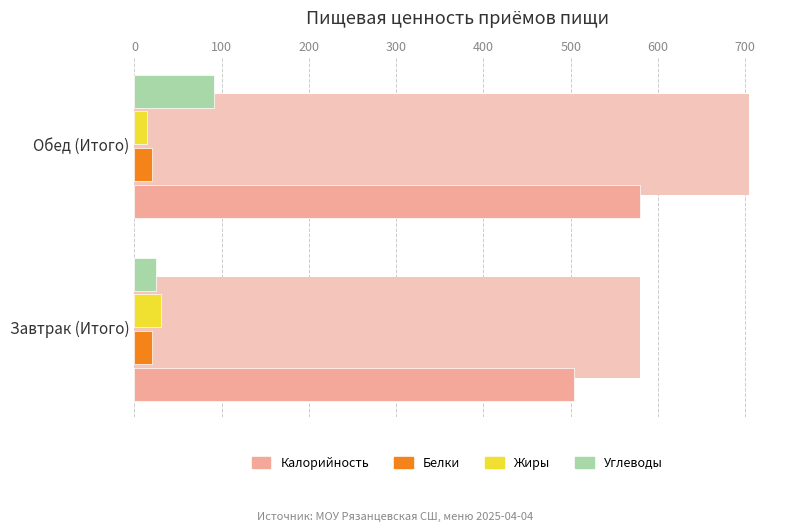

Between Завтрак (Итого) and Обед (Итого), which series saw the biggest shift?

Калорийность